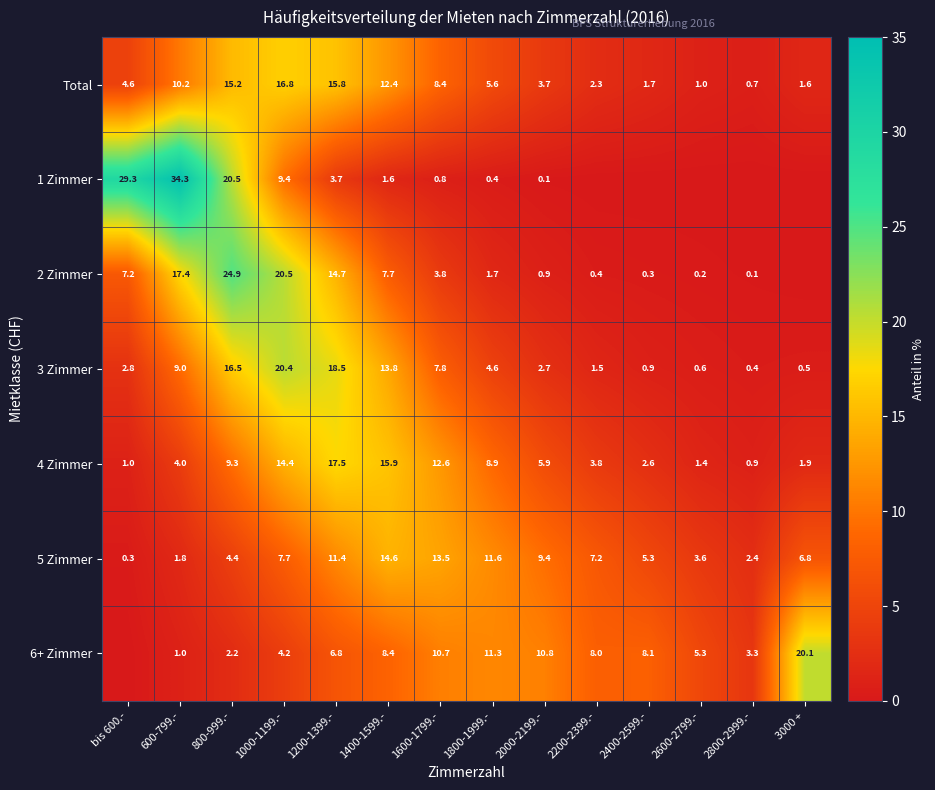

Read the 5 Zimmer value at 1000-1199.-.

7.7